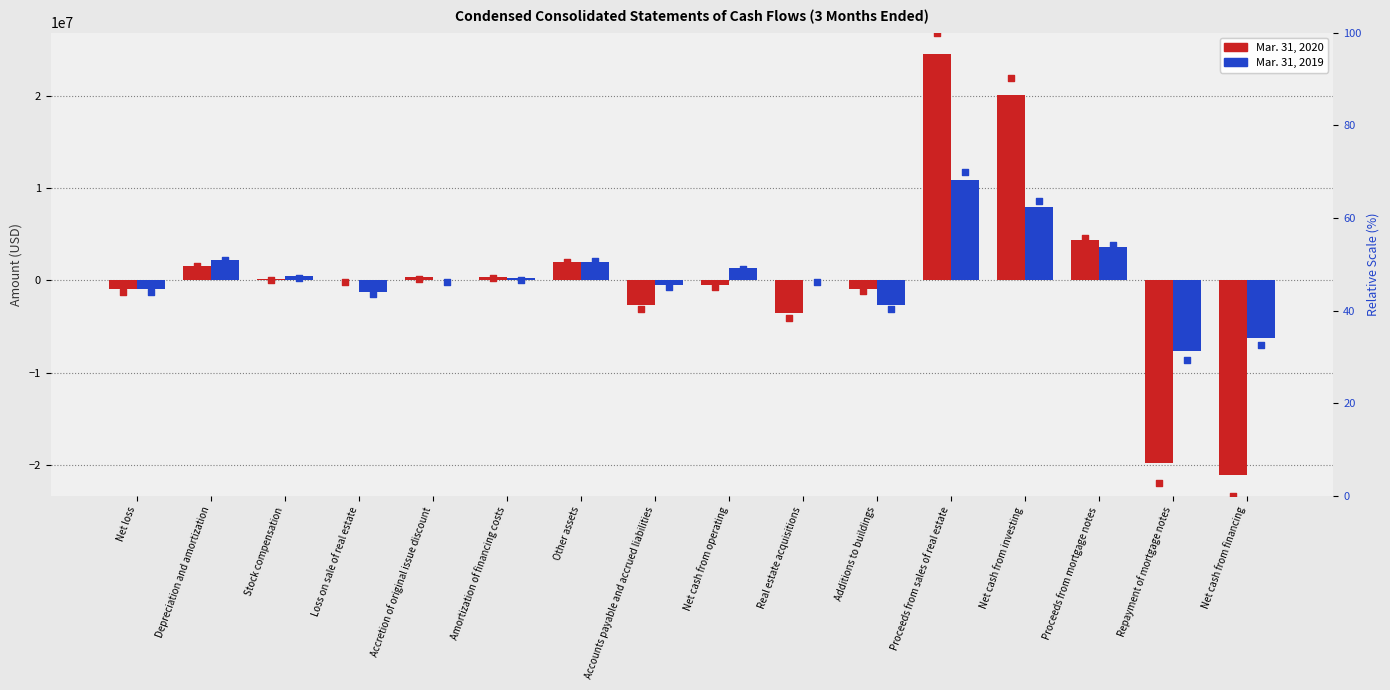

At which category is the sum across all series the highest?

Proceeds from sales of real estate